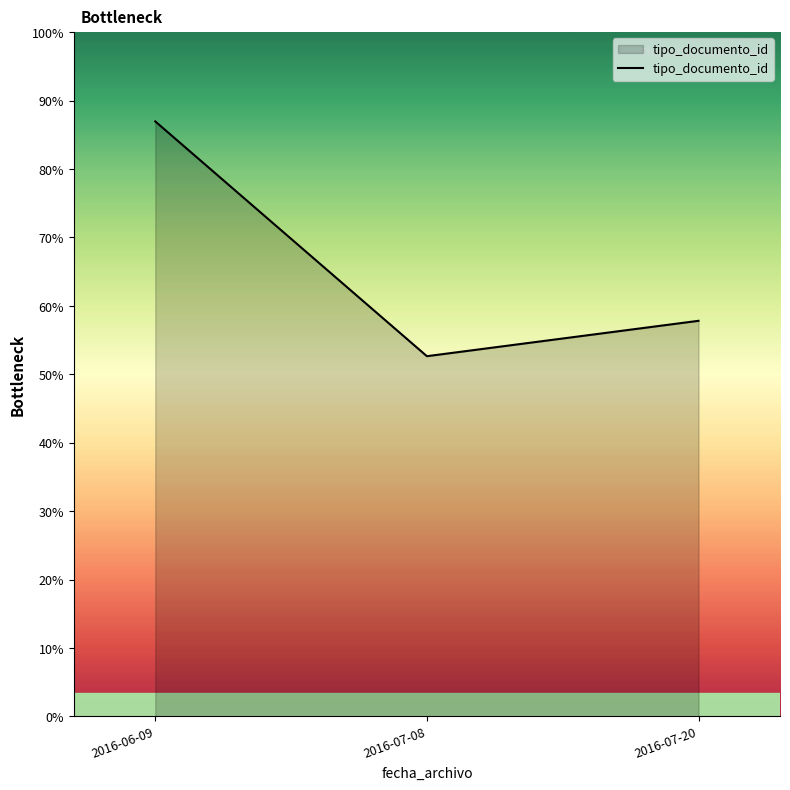

List the labels in order of value, largest first.

2016-06-09, 2016-07-20, 2016-07-08